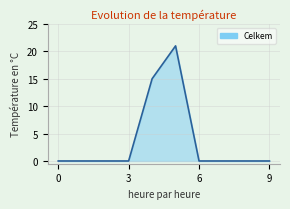

What is the greatest value displayed?

21